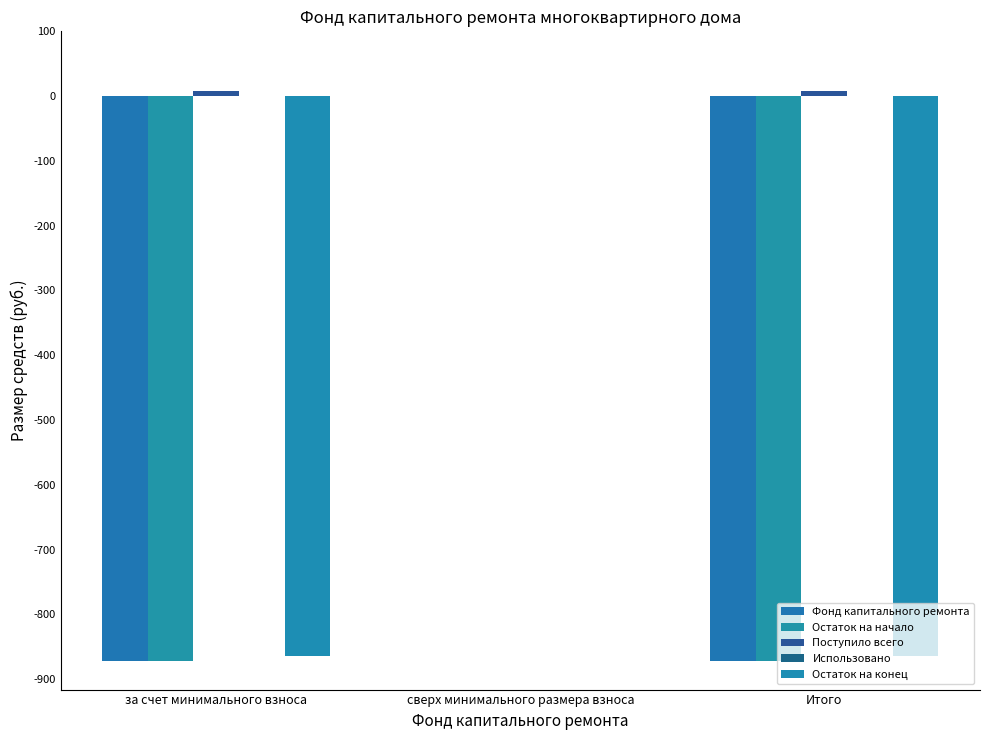

What is the label of the 2nd bar from the left?

сверх минимального размера взноса